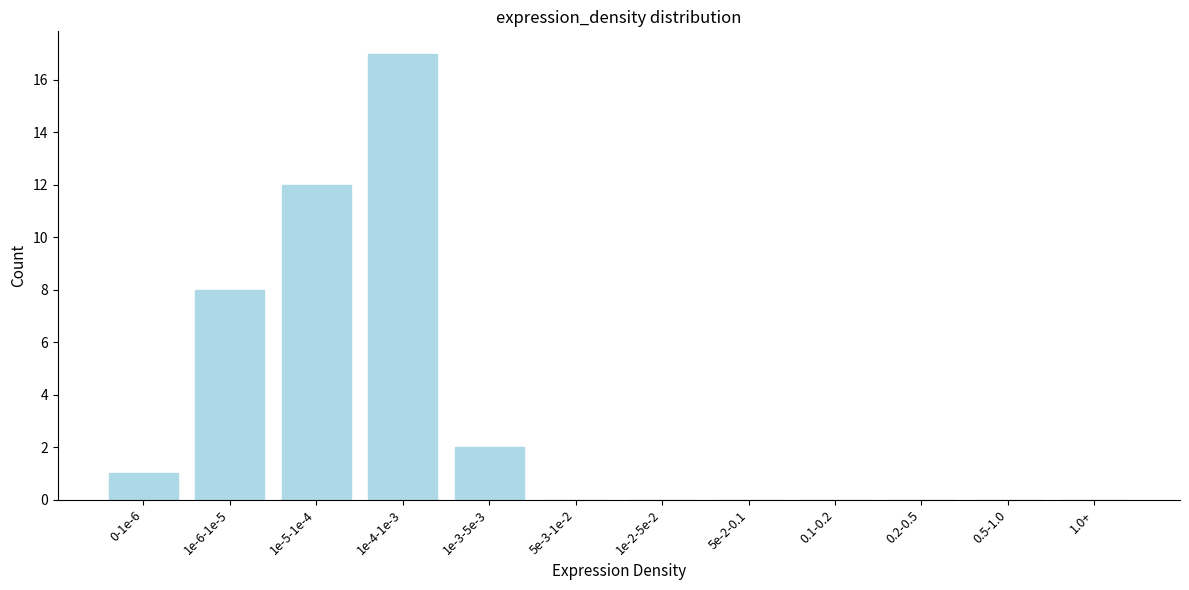

Reading right to left, list all the values displayed in this chart.

1.0+=0	0.5-1.0=0	0.2-0.5=0	0.1-0.2=0	5e-2-0.1=0	1e-2-5e-2=0	5e-3-1e-2=0	1e-3-5e-3=2	1e-4-1e-3=17	1e-5-1e-4=12	1e-6-1e-5=8	0-1e-6=1